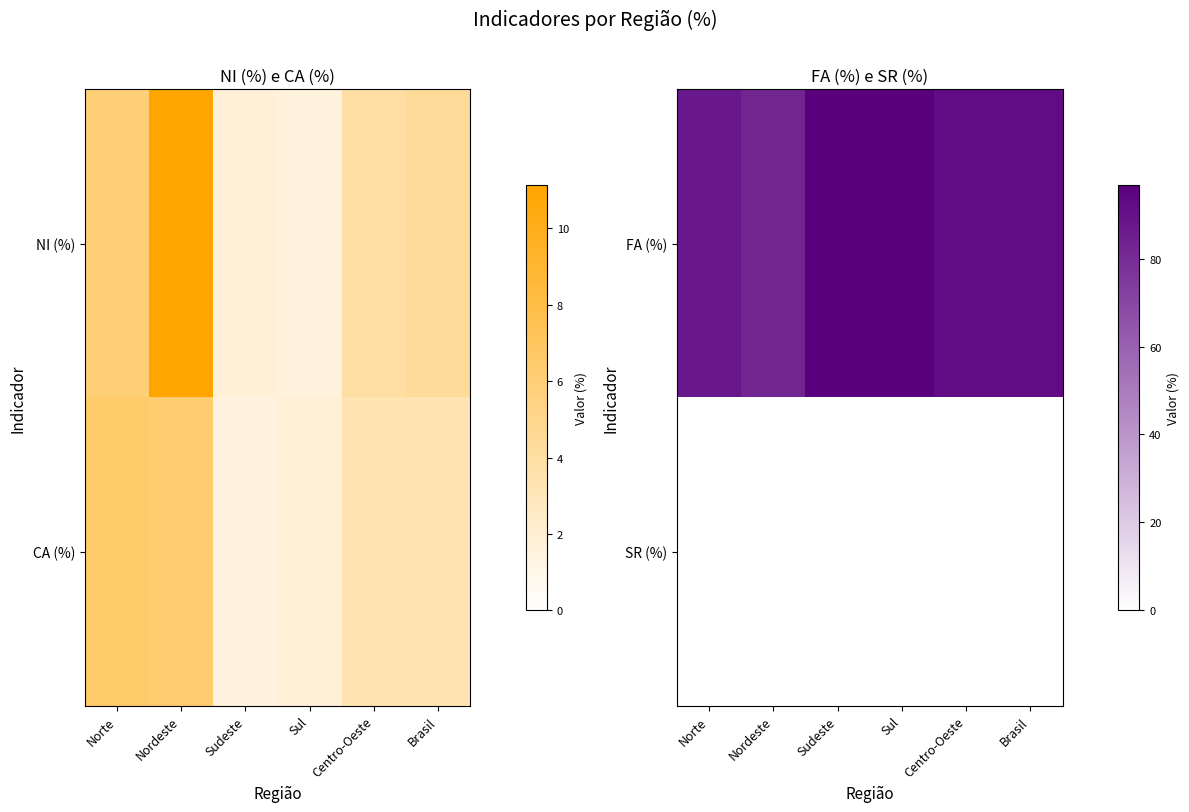

What is the approximate value of FA (%) at Sul?

96.8